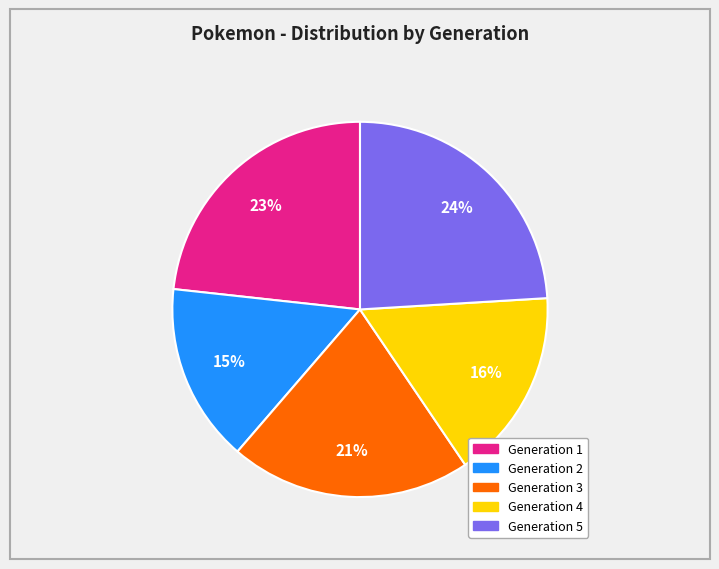

Do Generation 4 and Generation 2 together represent more than half of the pie?

No